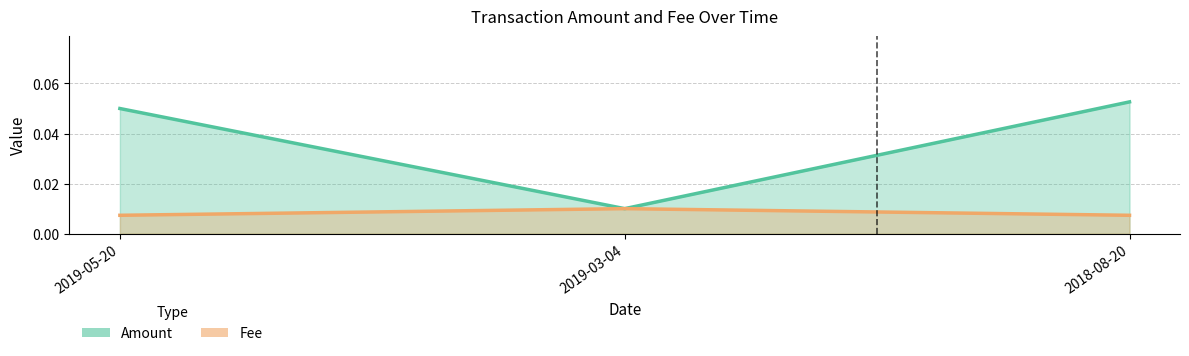

At which category is the sum across all series the highest?

2018-08-20